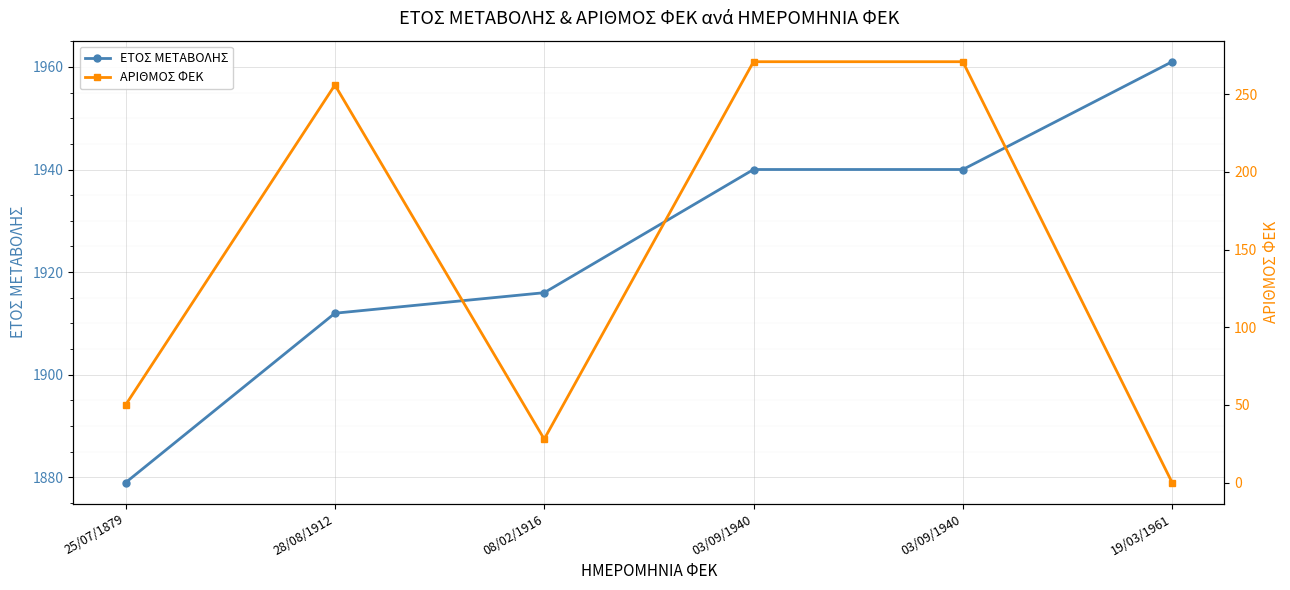

What is the sum of the ΑΡΙΘΜΟΣ ΦΕΚ values at 03/09/1940 and 25/07/1879?

321